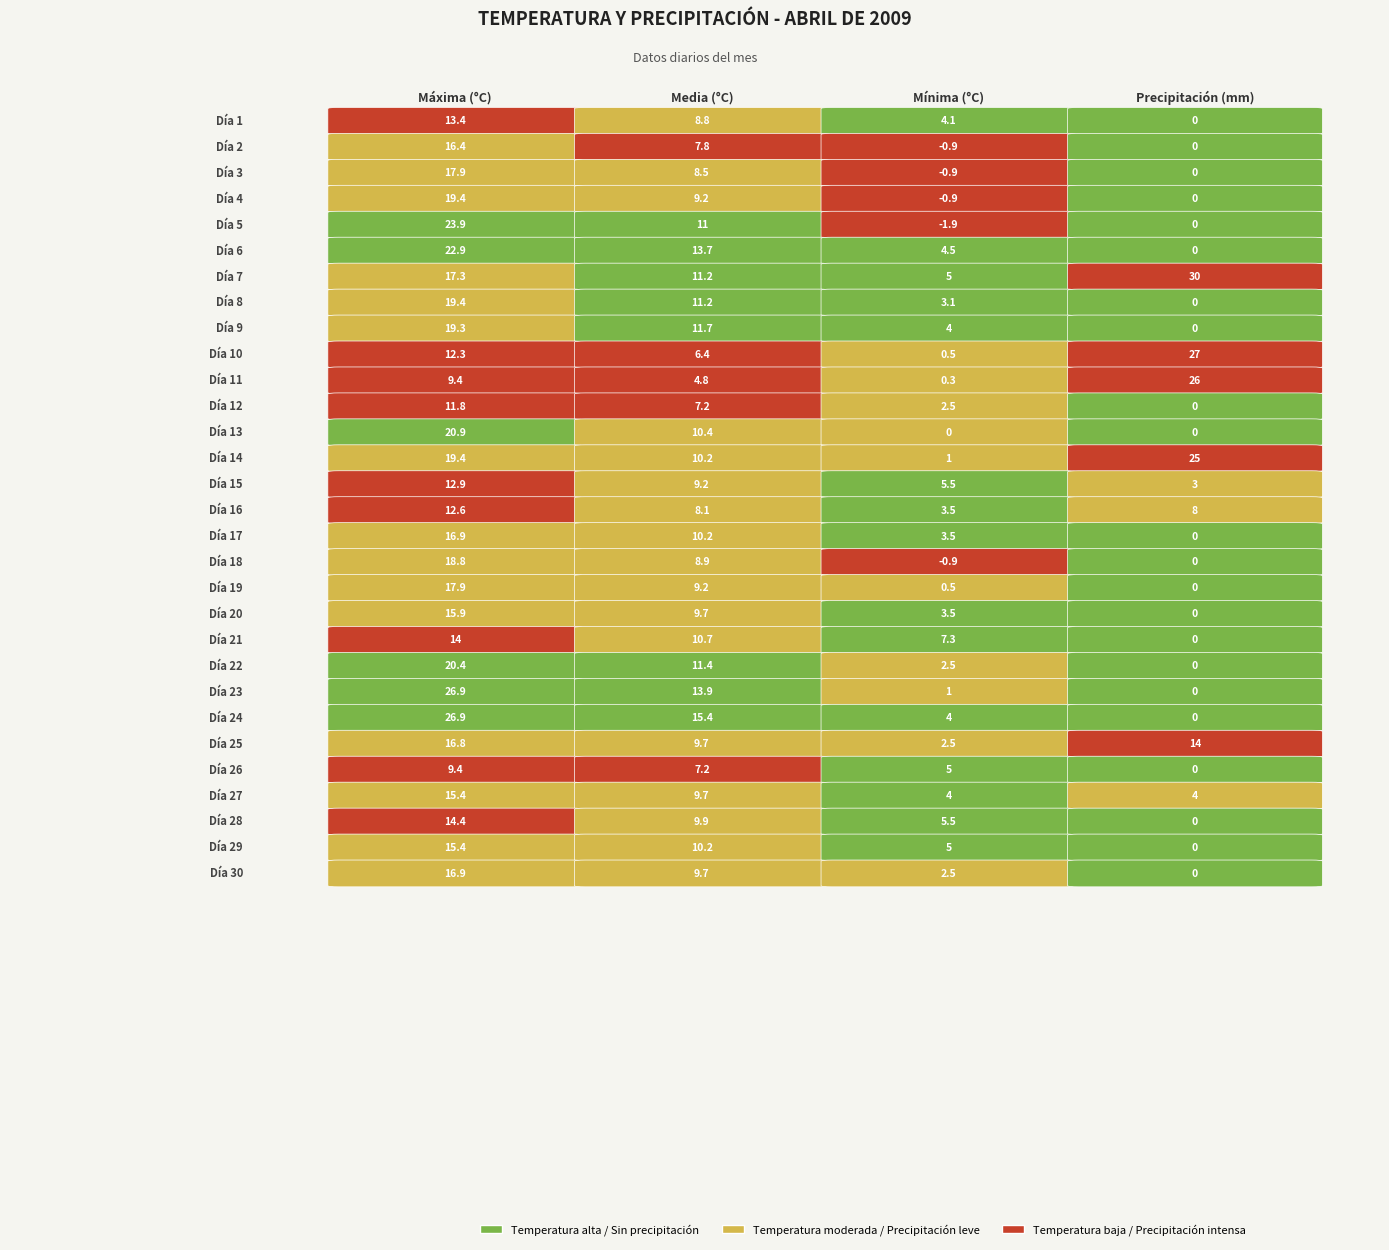

Rank the categories by 29 value from highest to lowest.

0, 1, 2, 3